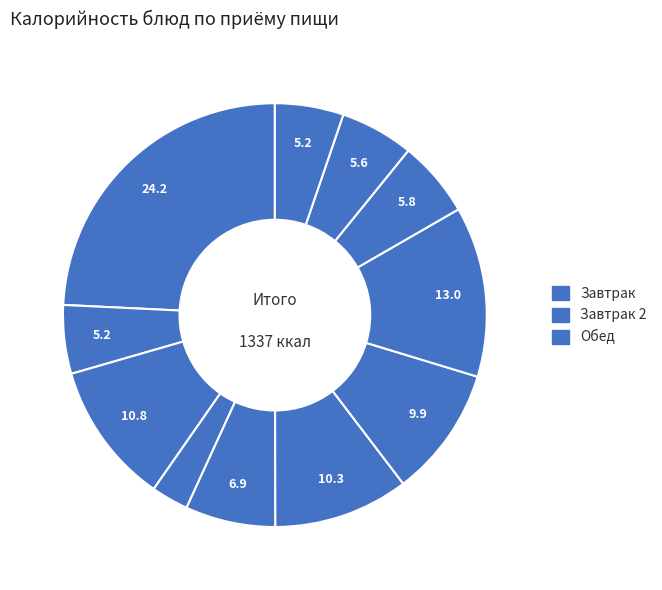

Count the number of slices in the pie.

11